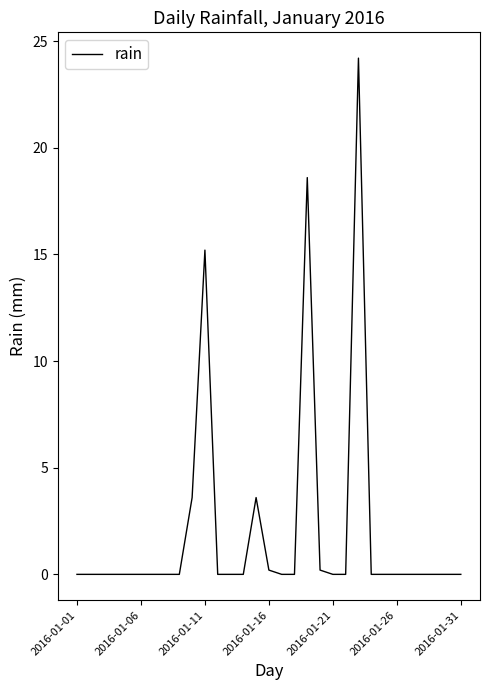

What is the difference between the maximum and minimum values?

24.2